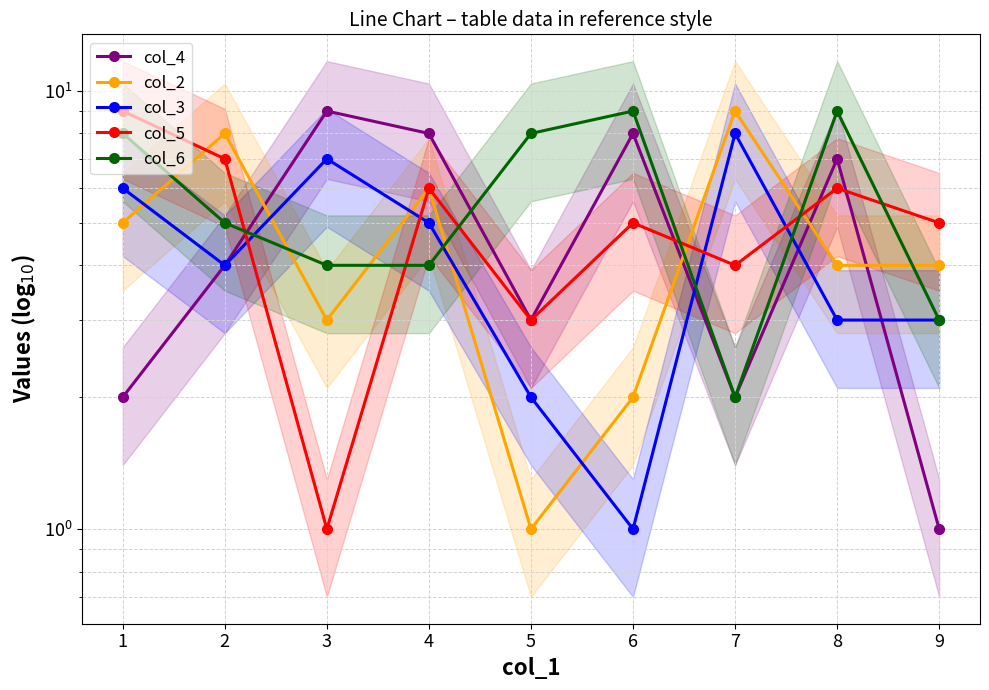

Rank the series by their maximum value, from highest to lowest.

col_4, col_2, col_5, col_6, col_3